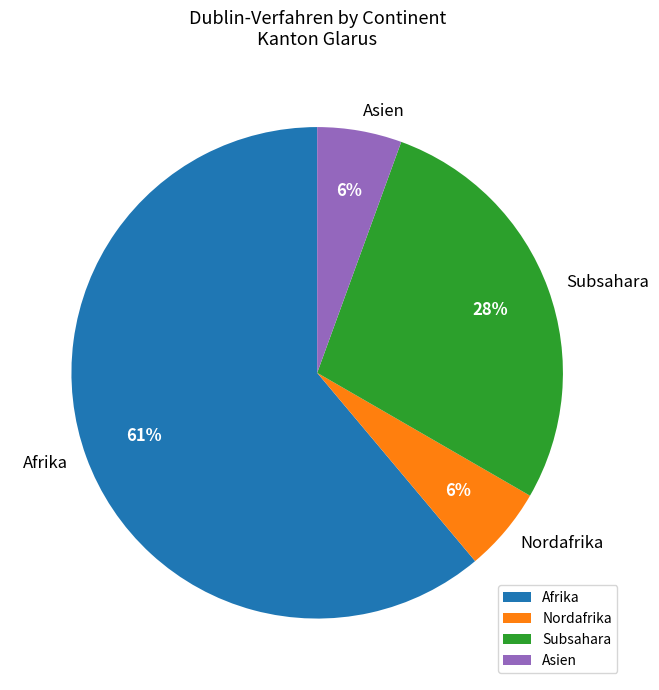

Count the number of slices in the pie.

4